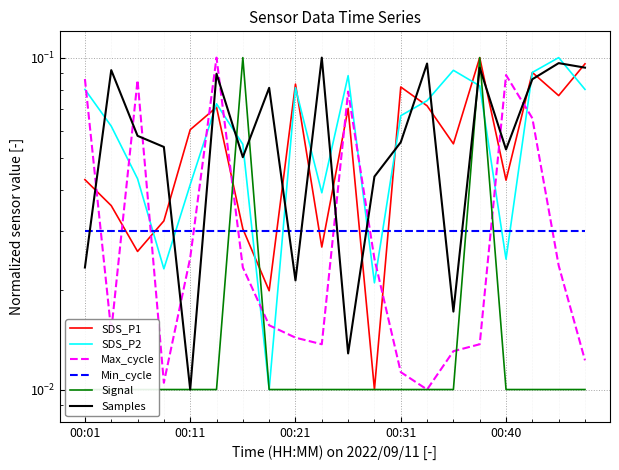

At how many categories does at least one series exceed 0?

20